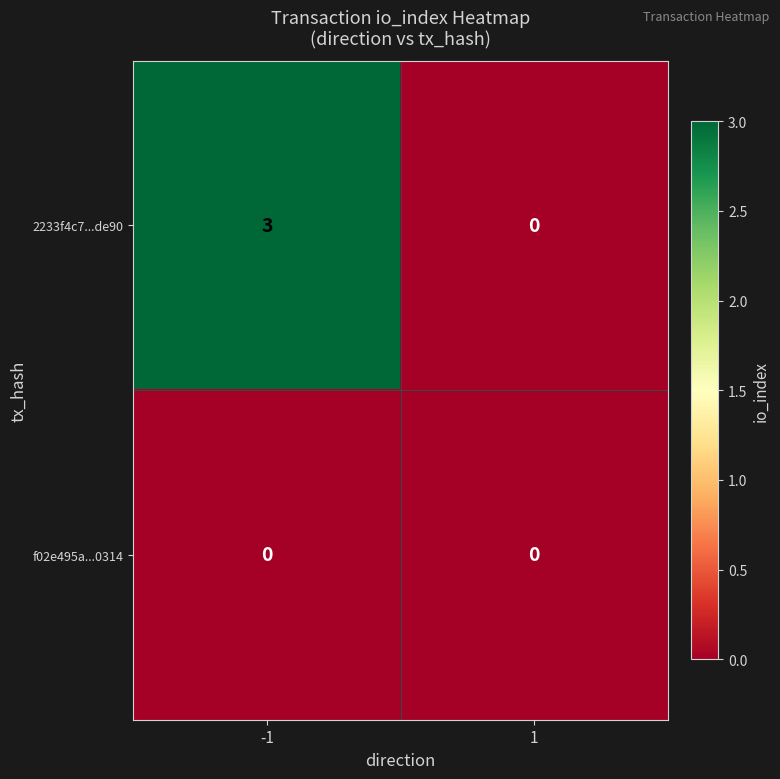

At how many categories does at least one series exceed 1?

1